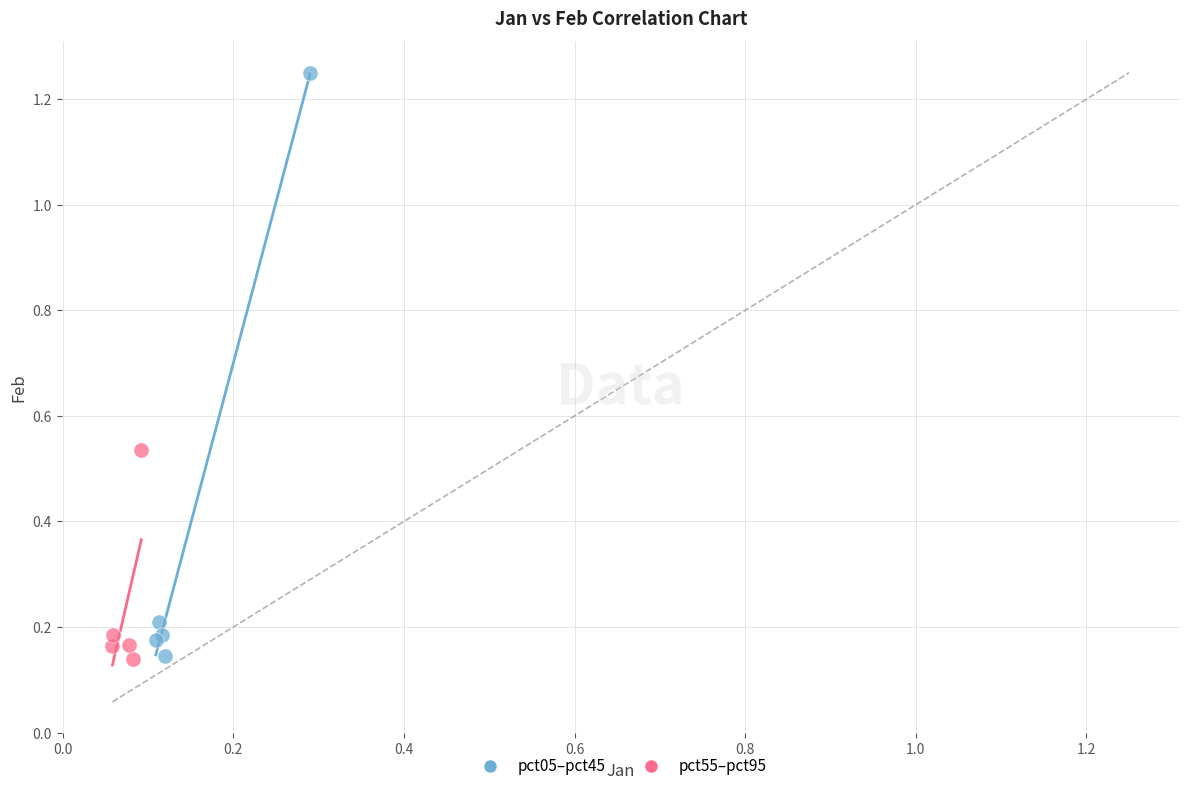

What are all the series names shown in the legend?

pct05–pct45, pct55–pct95